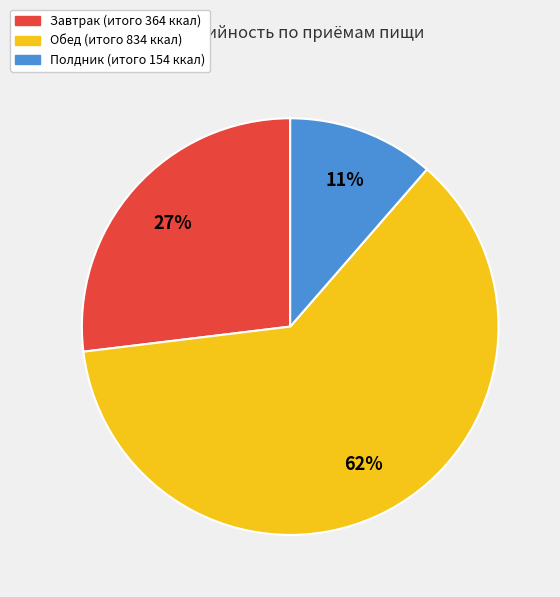

Is there any slice that represents more than half of the pie?

Yes